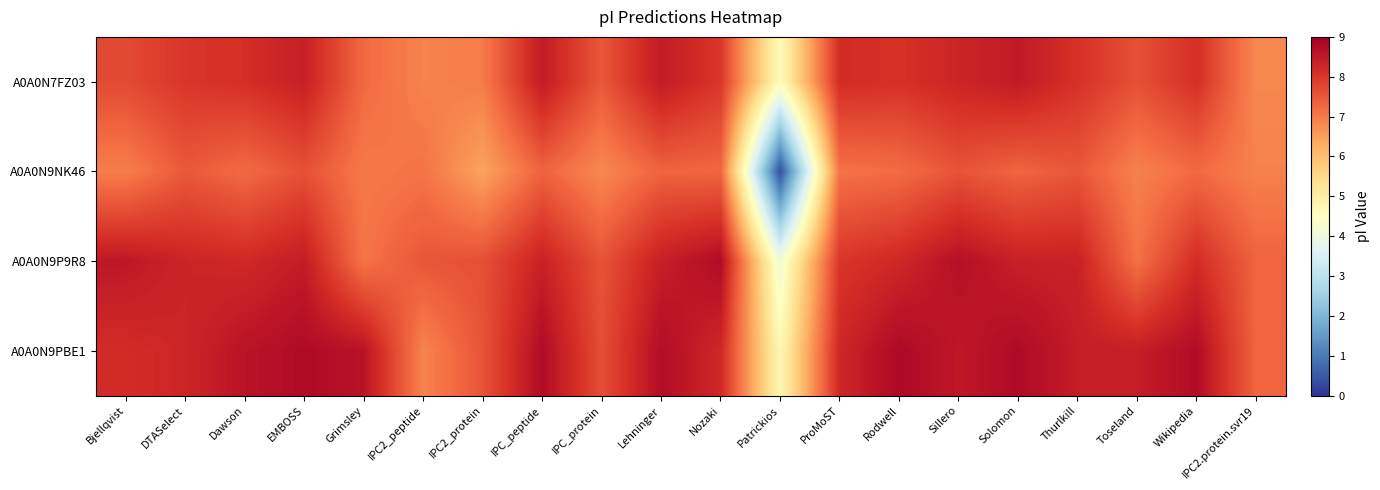

Reading right to left, transcribe all the data shown in this chart.

A0A0N7FZ03: IPC2.protein.svr19=6.8	Wikipedia=8.1	Toseland=7.6	Thurlkill=8.1	Solomon=8.5	Sillero=8.3	Rodwell=8.1	ProMoST=8.2	Patrickios=4.6	Nozaki=8.0	Lehninger=8.5	IPC_protein=7.5	IPC_peptide=8.5	IPC2_protein=7.0	IPC2_peptide=6.9	Grimsley=7.2	EMBOSS=8.4	Dawson=8.1	DTASelect=8.0	Bjellqvist=7.7
A0A0N9NK46: IPC2.protein.svr19=6.9	Wikipedia=7.2	Toseland=6.9	Thurlkill=7.5	Solomon=7.3	Sillero=7.6	Rodwell=7.2	ProMoST=7.1	Patrickios=0.4	Nozaki=7.3	Lehninger=7.3	IPC_protein=6.8	IPC_peptide=7.3	IPC2_protein=6.4	IPC2_peptide=7.1	Grimsley=7.0	EMBOSS=7.6	Dawson=7.2	DTASelect=7.5	Bjellqvist=6.9
A0A0N9P9R8: IPC2.protein.svr19=7.3	Wikipedia=8.2	Toseland=7.1	Thurlkill=8.4	Solomon=8.4	Sillero=8.7	Rodwell=8.2	ProMoST=8.0	Patrickios=4.1	Nozaki=8.8	Lehninger=8.4	IPC_protein=7.6	IPC_peptide=8.4	IPC2_protein=7.6	IPC2_peptide=7.5	Grimsley=7.1	EMBOSS=8.4	Dawson=8.2	DTASelect=8.3	Bjellqvist=8.5
A0A0N9PBE1: IPC2.protein.svr19=7.3	Wikipedia=8.8	Toseland=8.4	Thurlkill=8.4	Solomon=8.8	Sillero=8.5	Rodwell=8.8	ProMoST=8.3	Patrickios=4.7	Nozaki=8.2	Lehninger=8.7	IPC_protein=7.6	IPC_peptide=8.8	IPC2_protein=7.6	IPC2_peptide=6.9	Grimsley=8.6	EMBOSS=8.8	Dawson=8.6	DTASelect=8.3	Bjellqvist=8.2